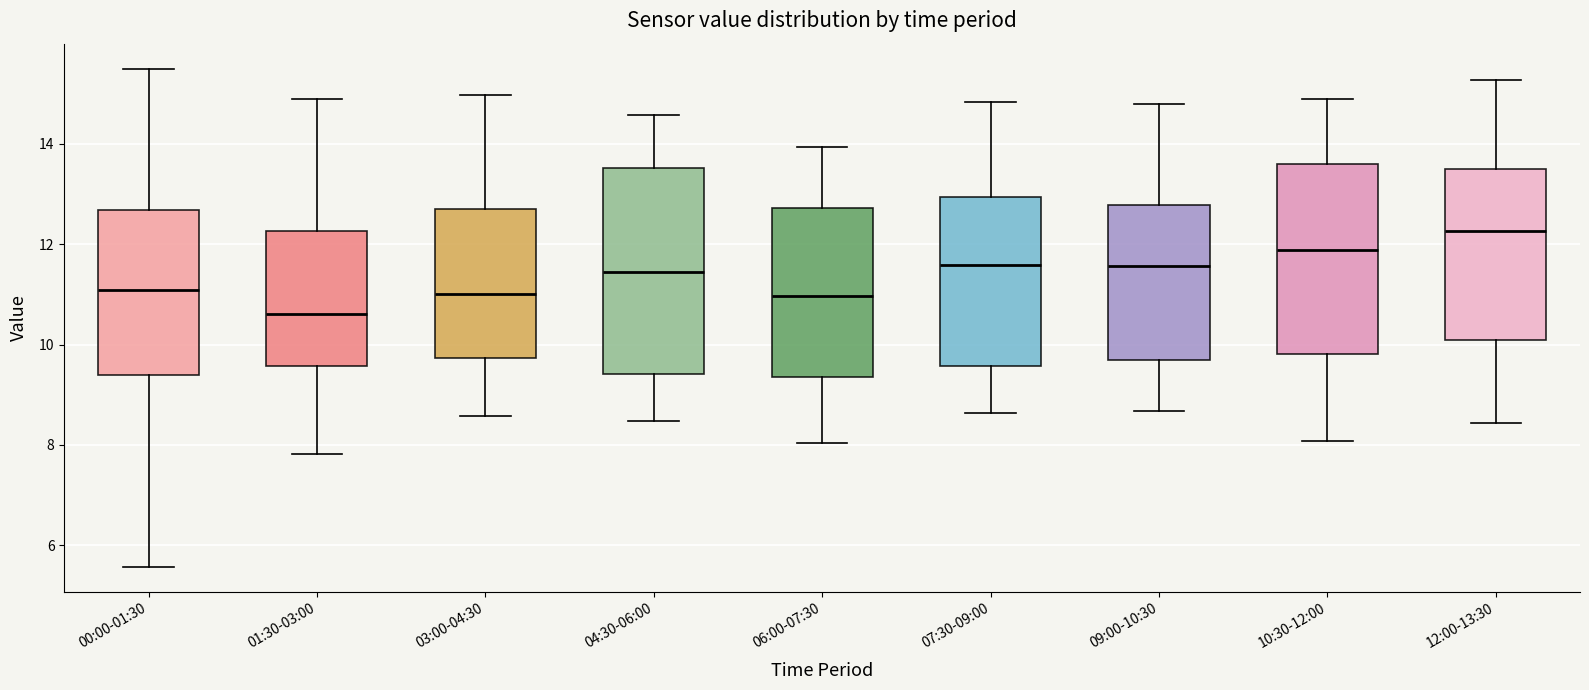

Which box is the tallest, from its lower edge to its upper edge?

04:30-06:00